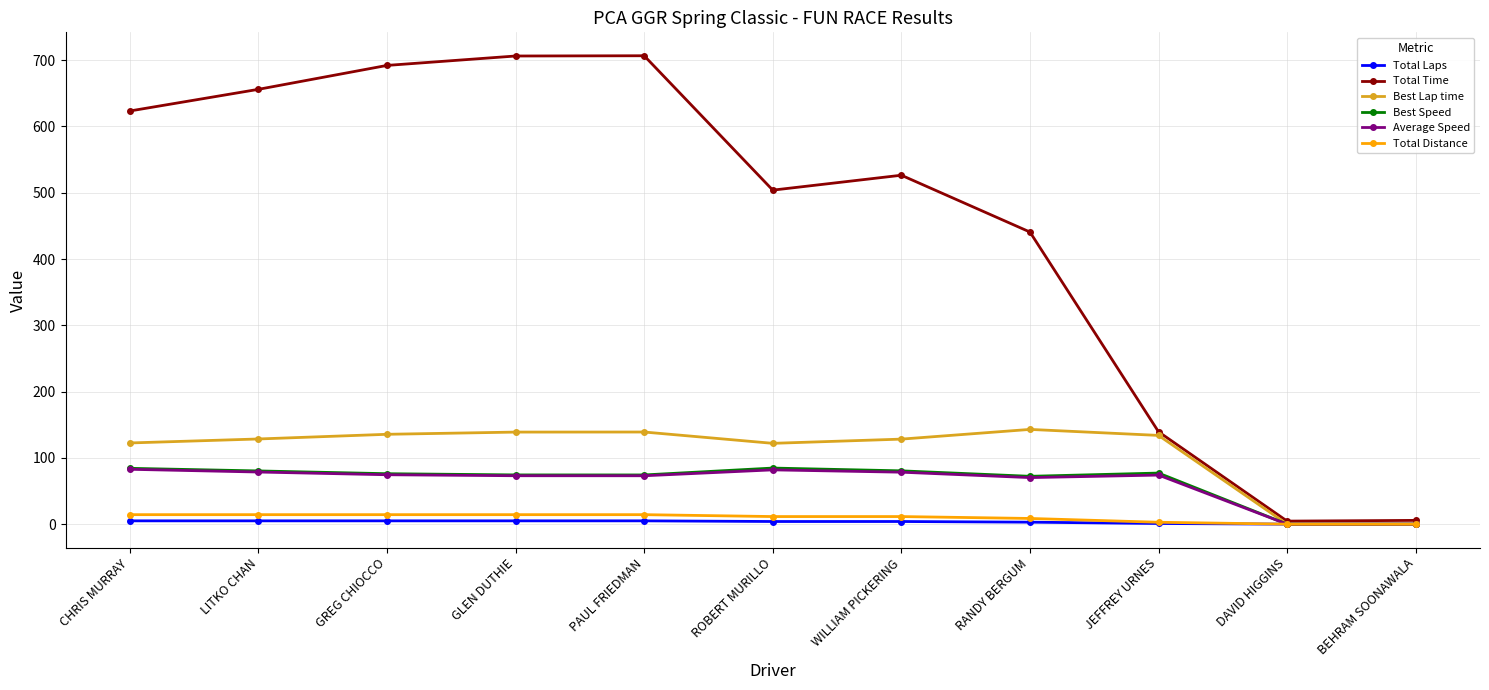

What is the greatest value displayed?

706.6